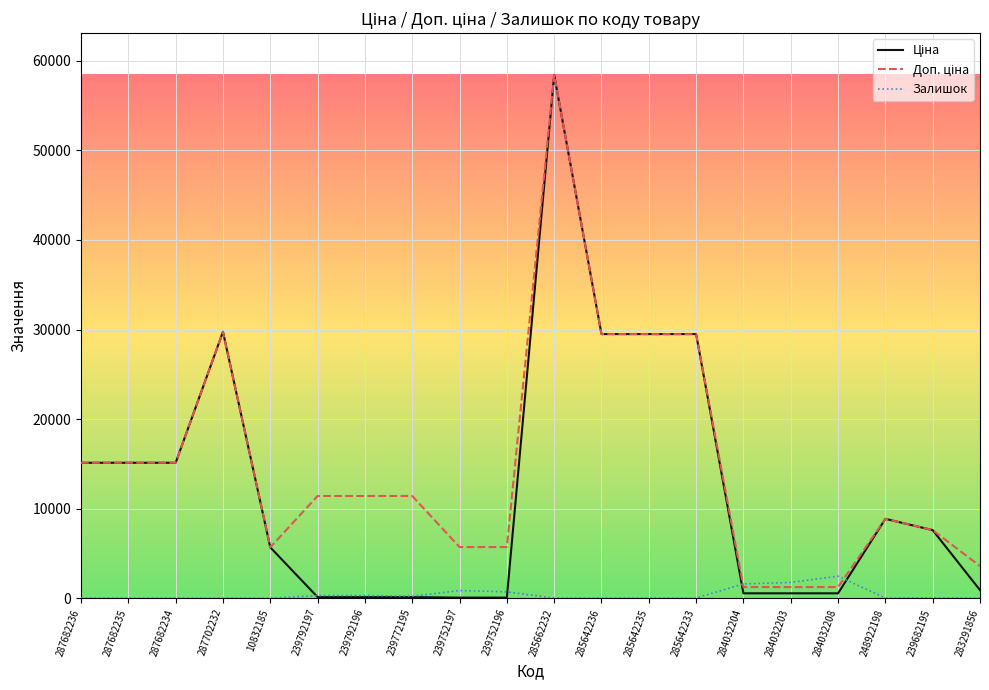

What is the total value across all series at 239752196?

6460.1